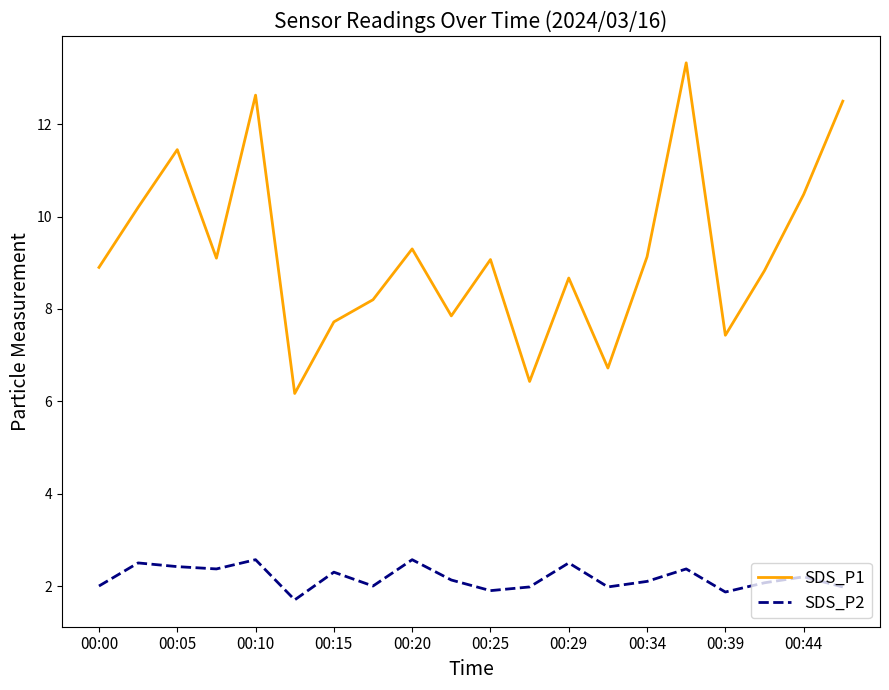

True or false: SDS_P1 and SDS_P2 cross at least once.

False